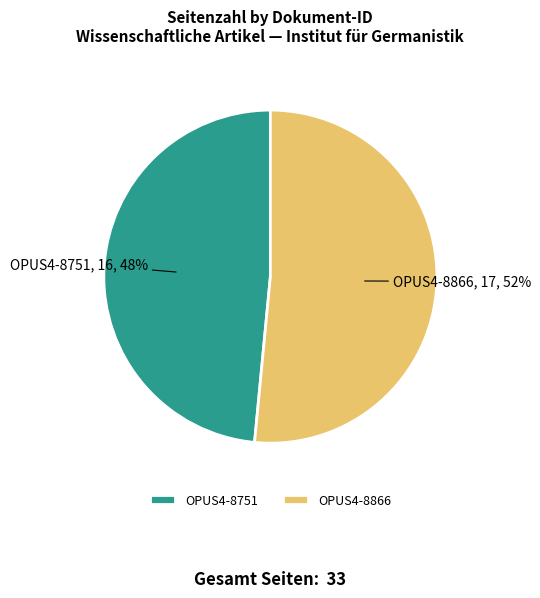

True or false: OPUS4-8751 accounts for 55% of the total.

False